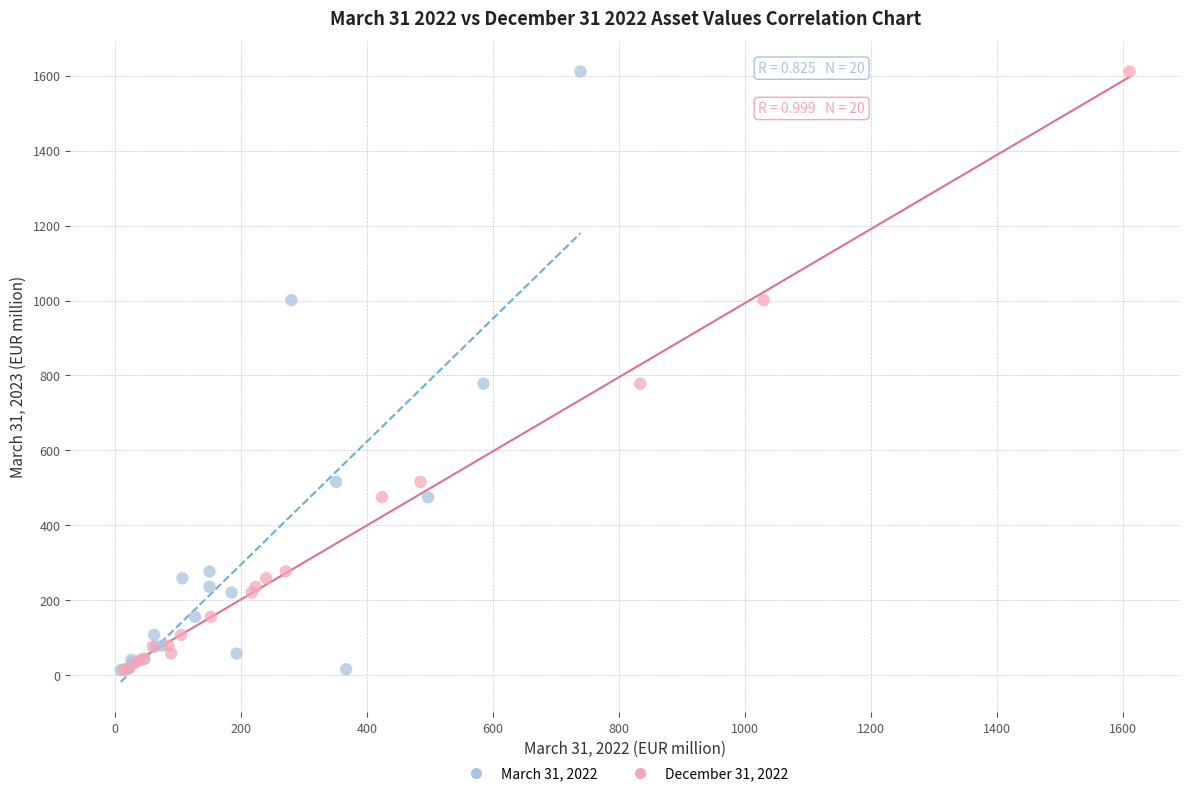

What are all the series names shown in the legend?

March 31, 2022, December 31, 2022